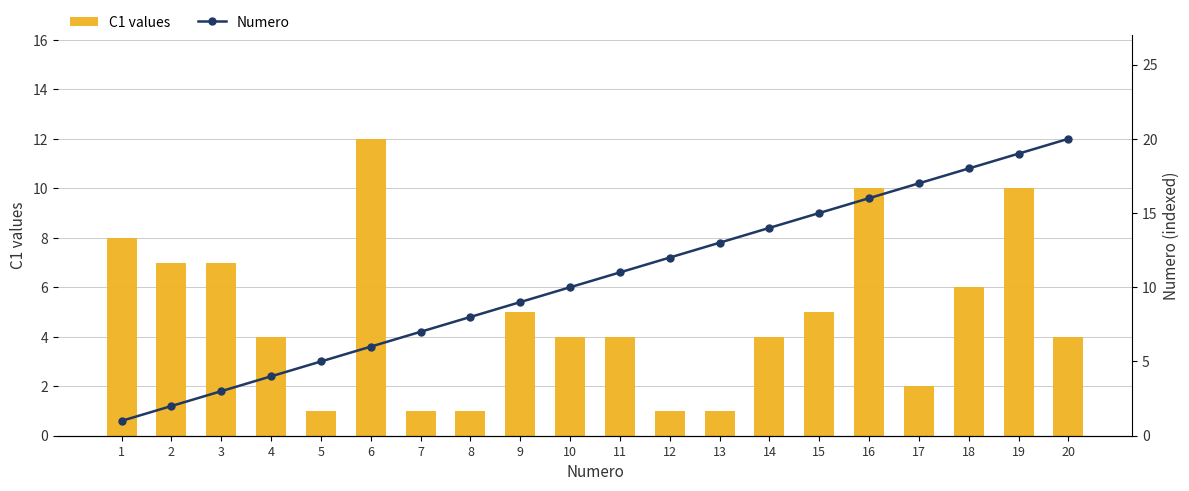

Reading left to right, list all the values displayed in this chart.

C1 values: 1=8	2=7	3=7	4=4	5=1	6=12	7=1	8=1	9=5	10=4	11=4	12=1	13=1	14=4	15=5	16=10	17=2	18=6	19=10	20=4
Numero: 1=1	2=2	3=3	4=4	5=5	6=6	7=7	8=8	9=9	10=10	11=11	12=12	13=13	14=14	15=15	16=16	17=17	18=18	19=19	20=20